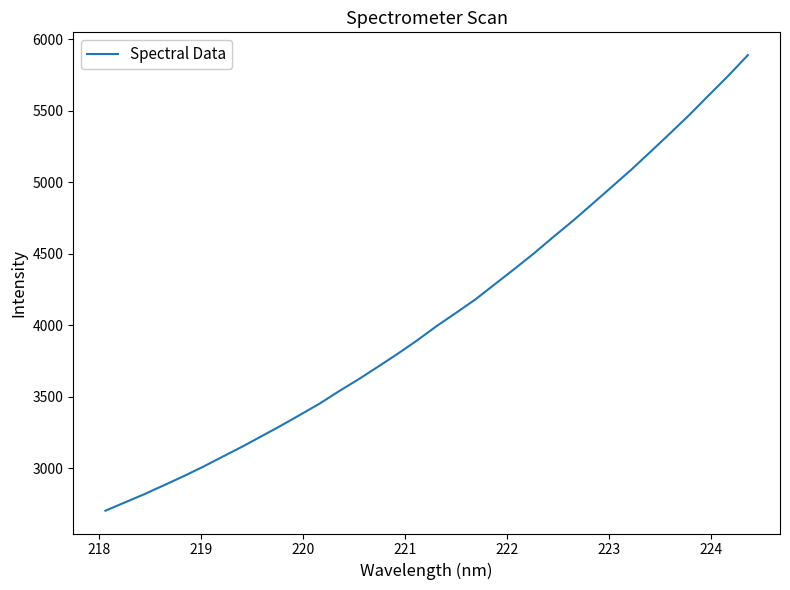

What is the smallest value displayed?

2703.0